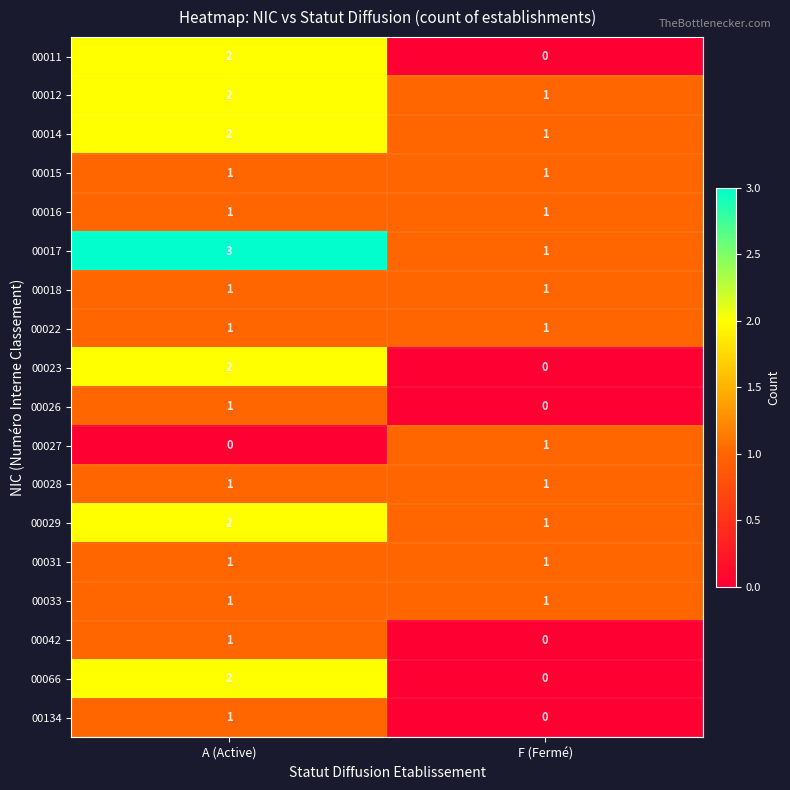

True or false: 00023 has a value of 1 at A (Active).

False